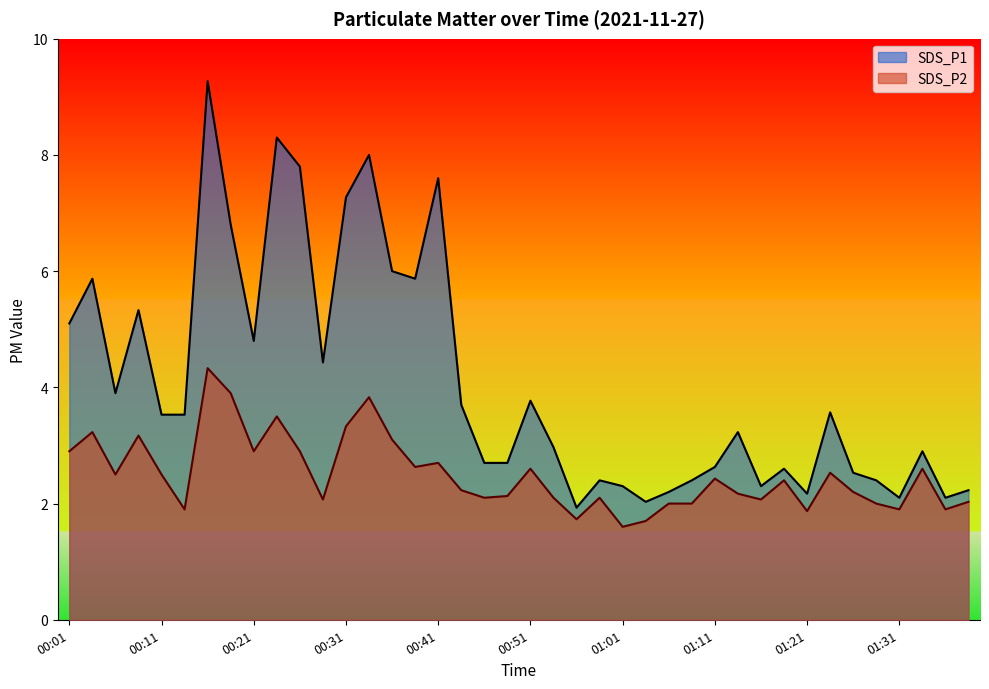

Read the SDS_P2 value at 00:39.

2.6